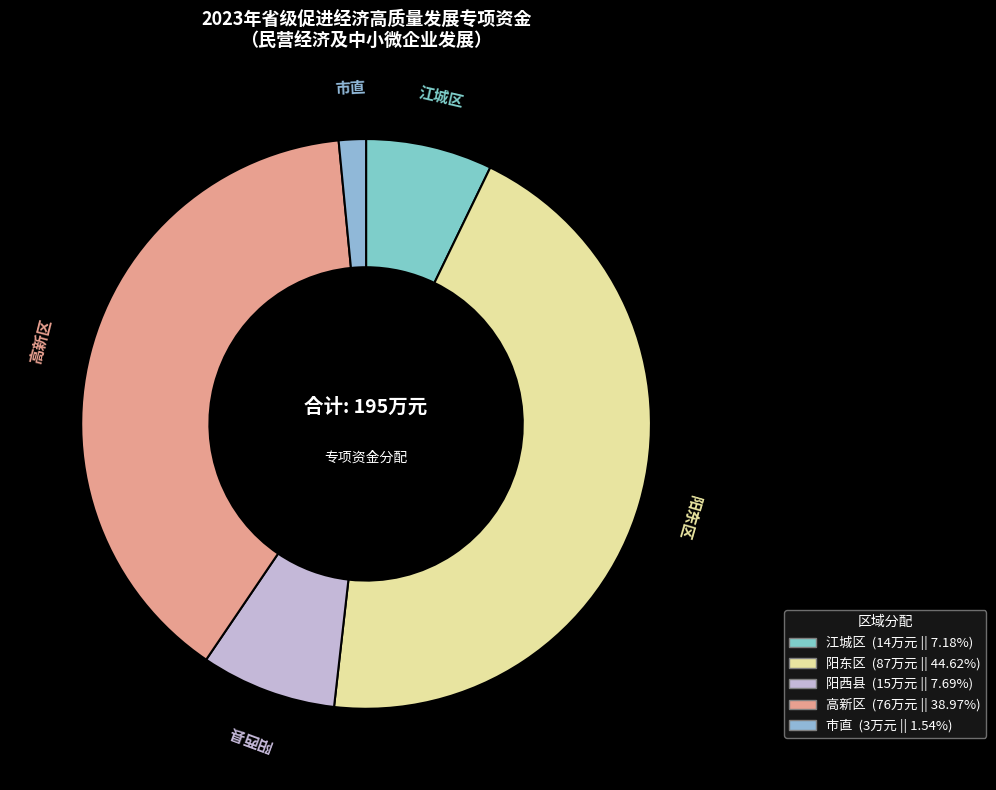

Is there any slice that represents more than half of the pie?

No